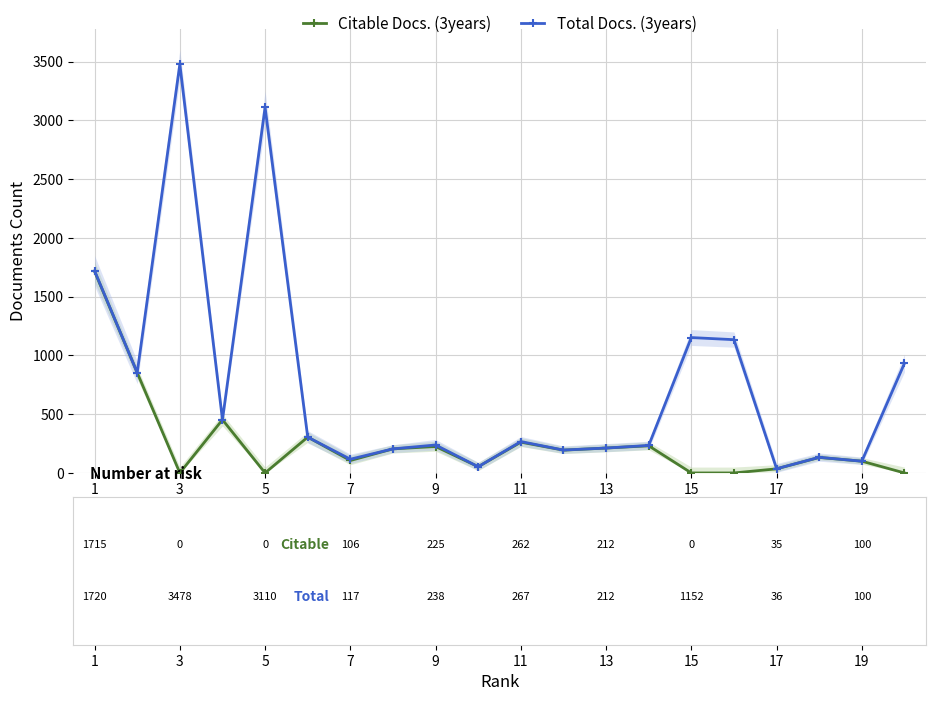

Which series has the largest total across all categories?

Total Docs. (3years)